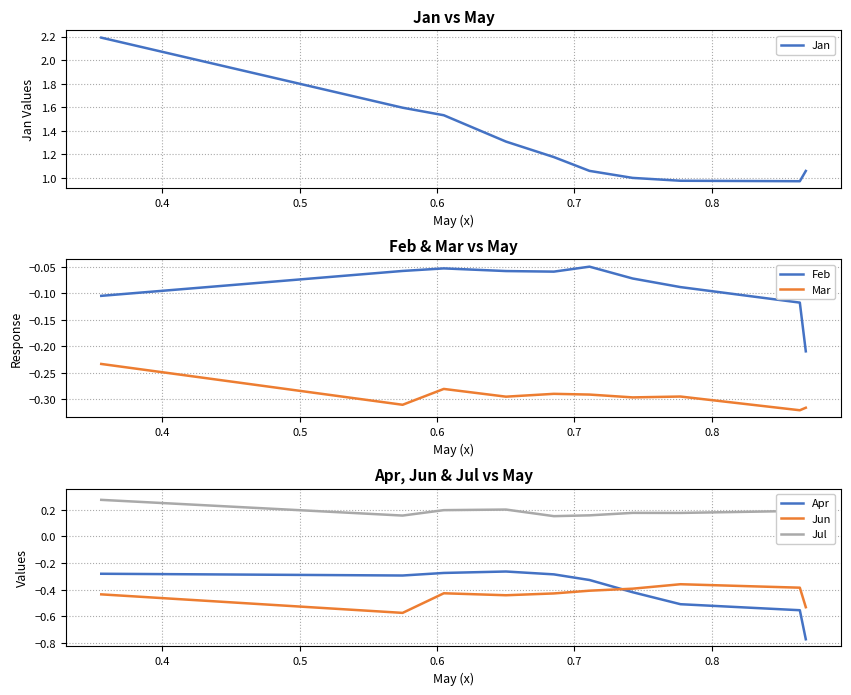

How many data points does each series have?

10